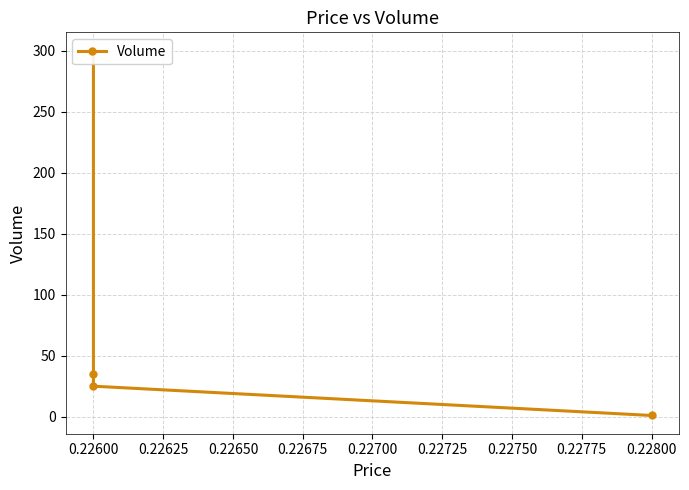

Between 0.22600 and 0.22800, which is larger?

0.22600